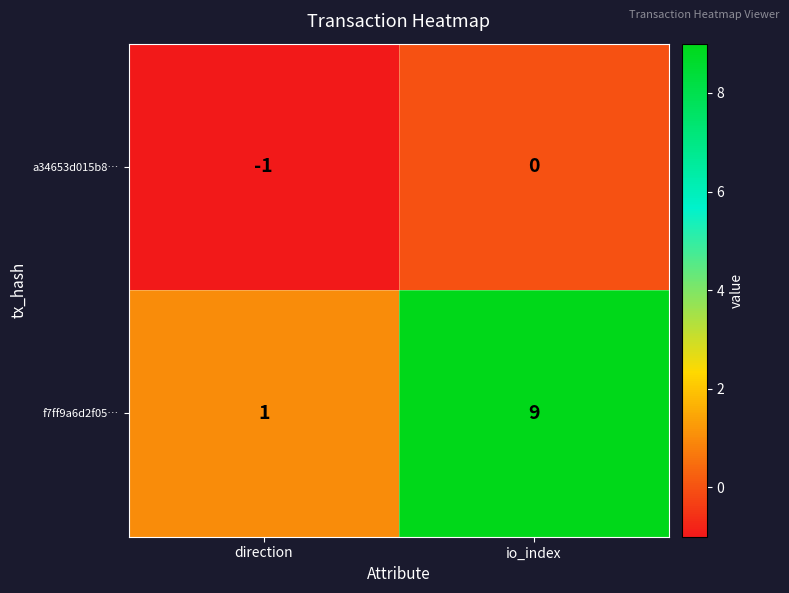

What value does the f7ff9a6d2f05… series have at io_index?

9